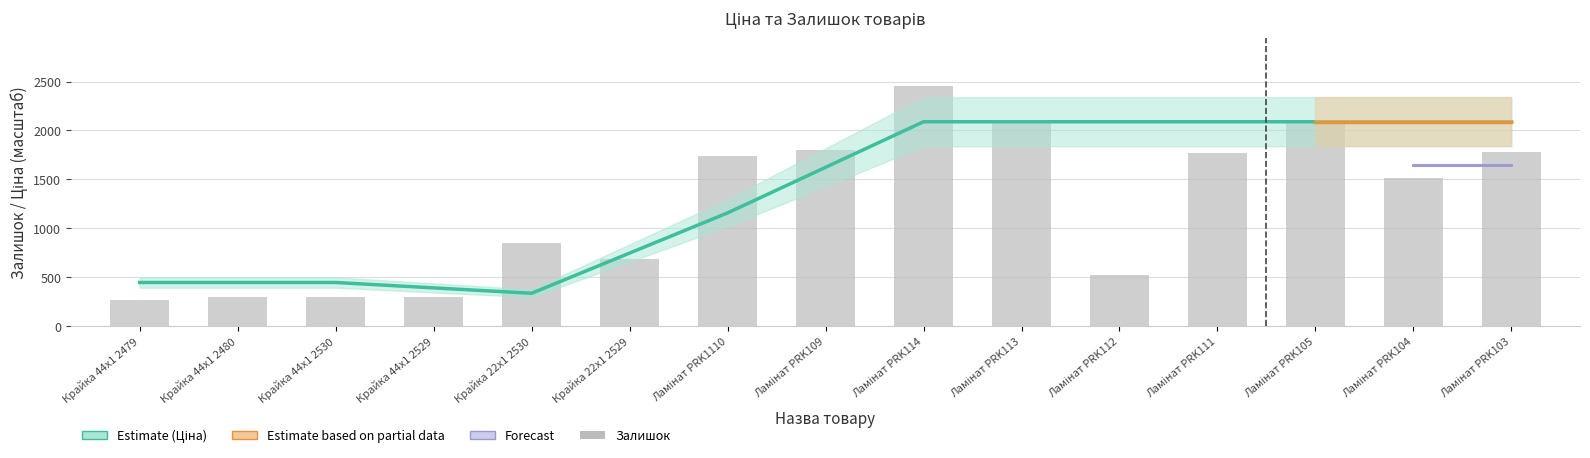

True or false: the data shows 1085 at Ламінат PRK111.

False